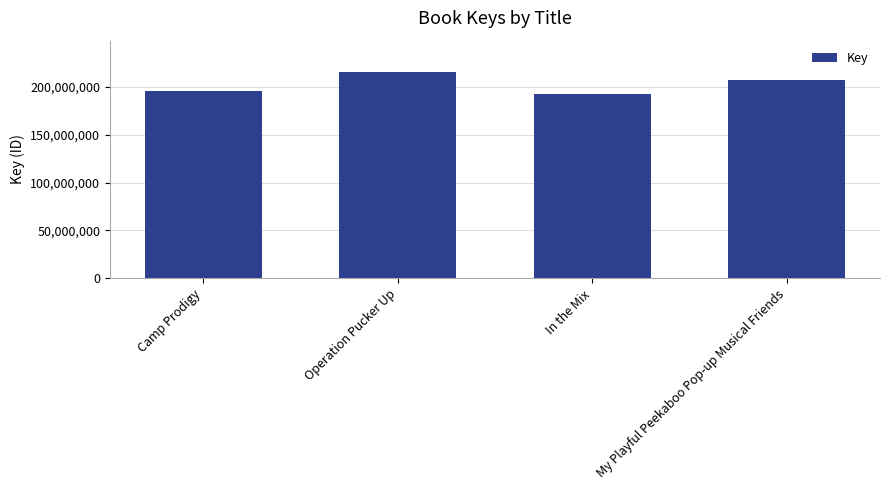

True or false: the data shows 266695214 at In the Mix.

False